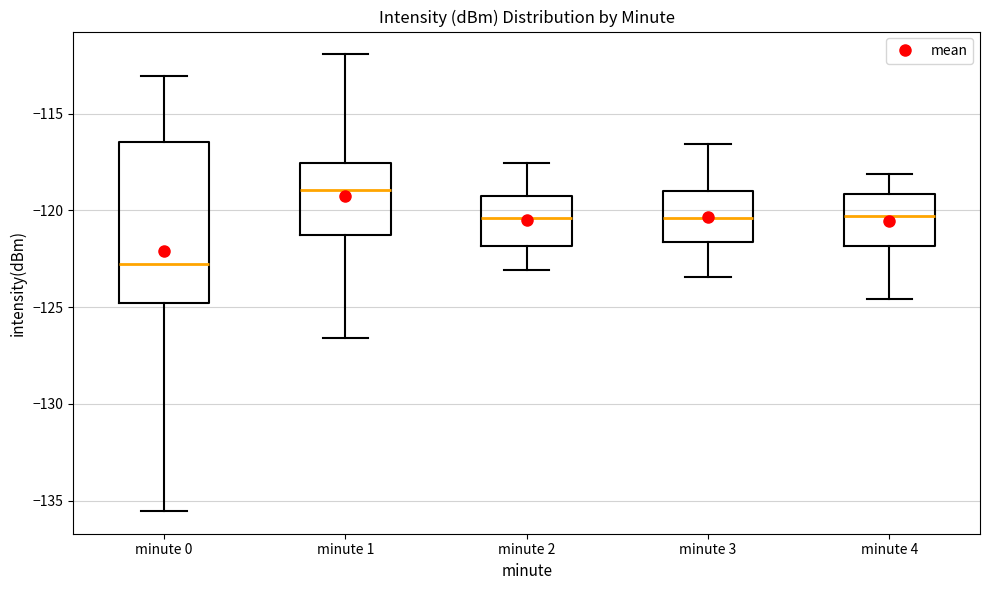

Reading left to right, read every box against the y-axis: the position of its median line, the range the box covers, and the ends of its whiskers. The values are not printed on the chart, so give them approximately, as read against the axis.

minute 0: median -123.0, box -125.0 to -116.5, whiskers -135.5 to -113.0
minute 1: median -119.0, box -121.5 to -117.5, whiskers -126.5 to -112.0
minute 2: median -120.5, box -122.0 to -119.0, whiskers -123.0 to -117.5
minute 3: median -120.5, box -121.5 to -119.0, whiskers -123.5 to -116.5
minute 4: median -120.5, box -122.0 to -119.0, whiskers -124.5 to -118.0